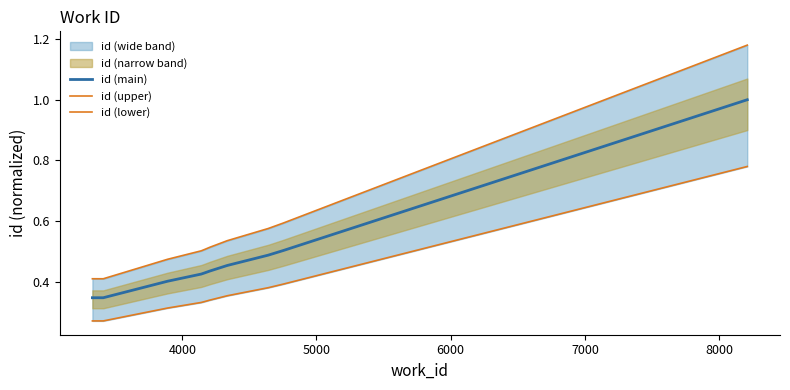

Rank the series by their maximum value, from lowest to highest.

id (lower), id (main), id (upper)